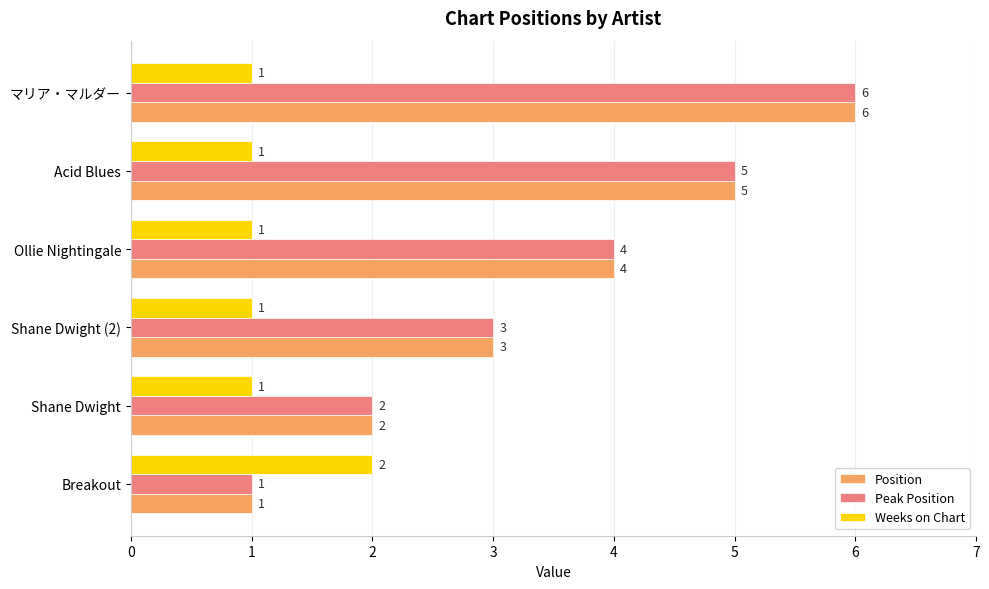

The Peak Position series shows 1 at Breakout. True or false?

True